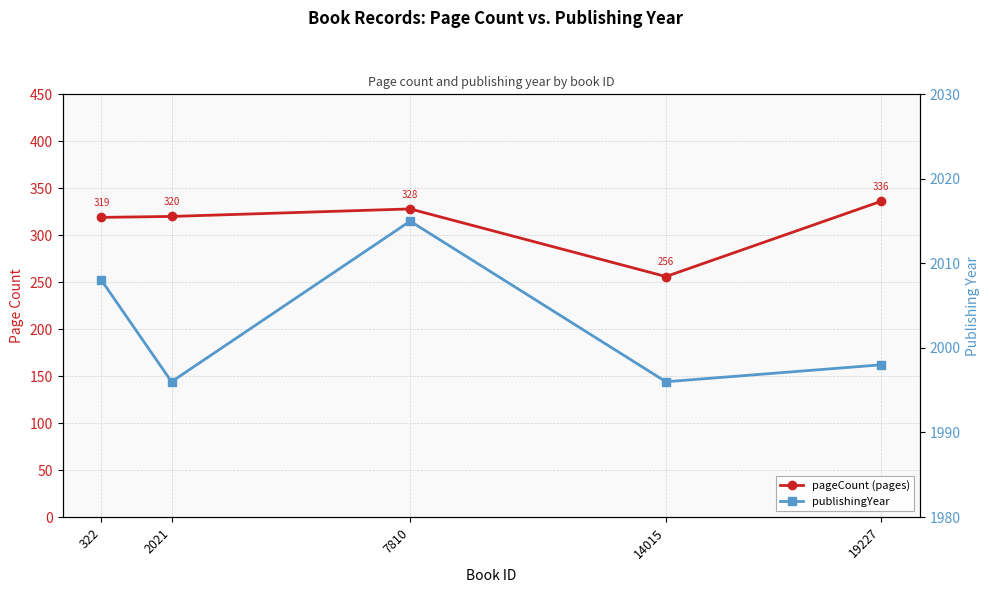

Which category has the lowest value across all series?

14015